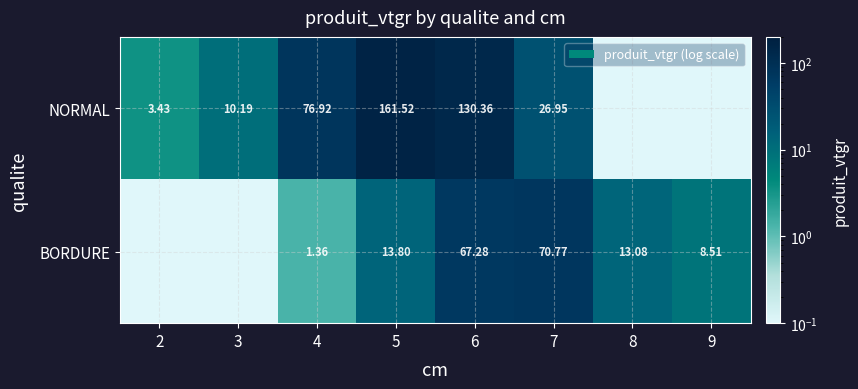

Rank the series at 4 from lowest to highest value.

BORDURE, NORMAL